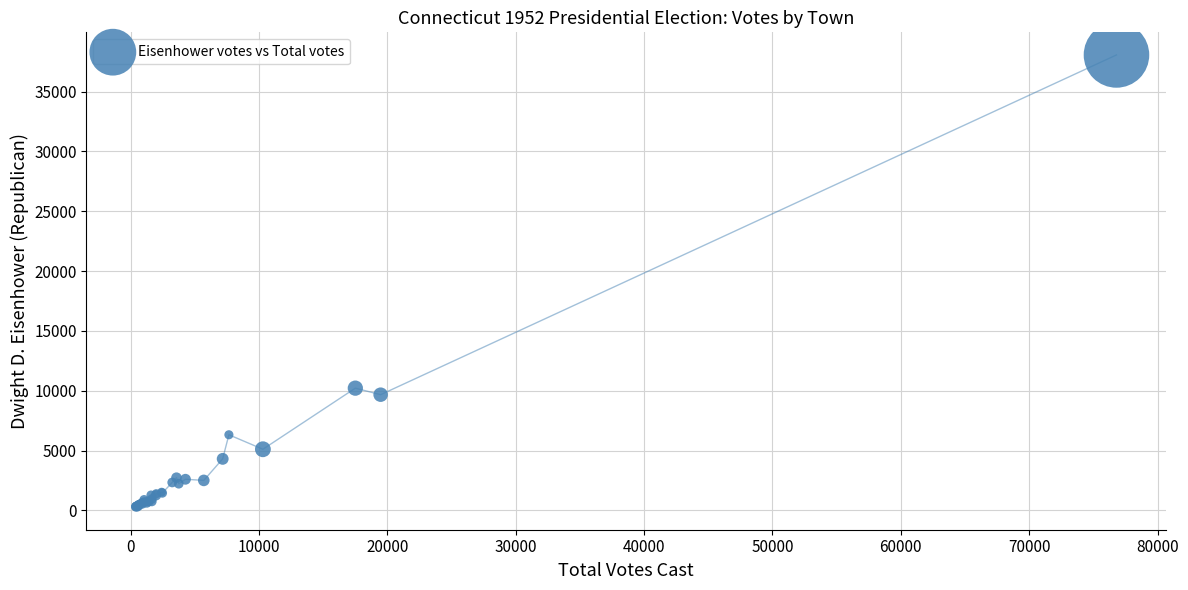

What Y value in the scatter plot is closest to 19167?

10214